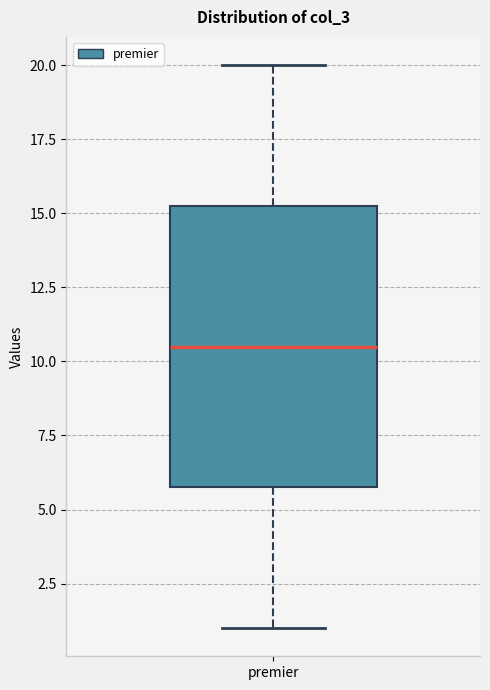

Read this box plot against the y-axis: the position of the median line, the range covered by the box, and the ends of both whiskers. The values are not printed on the chart, so give them approximately, as read against the axis.

median 10.5, box 6.0 to 15.5, whiskers 1.0 to 20.0